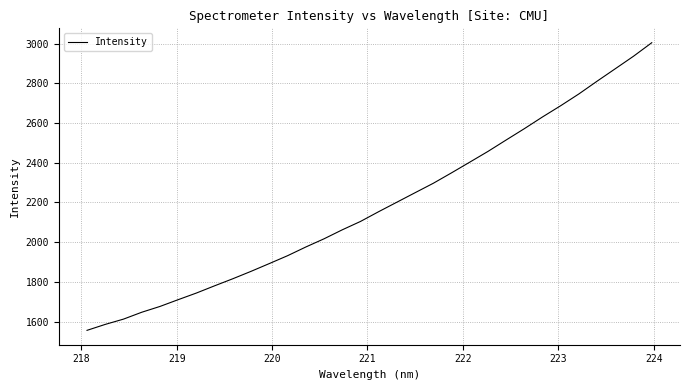

What is the minimum value shown in the chart?

1555.9